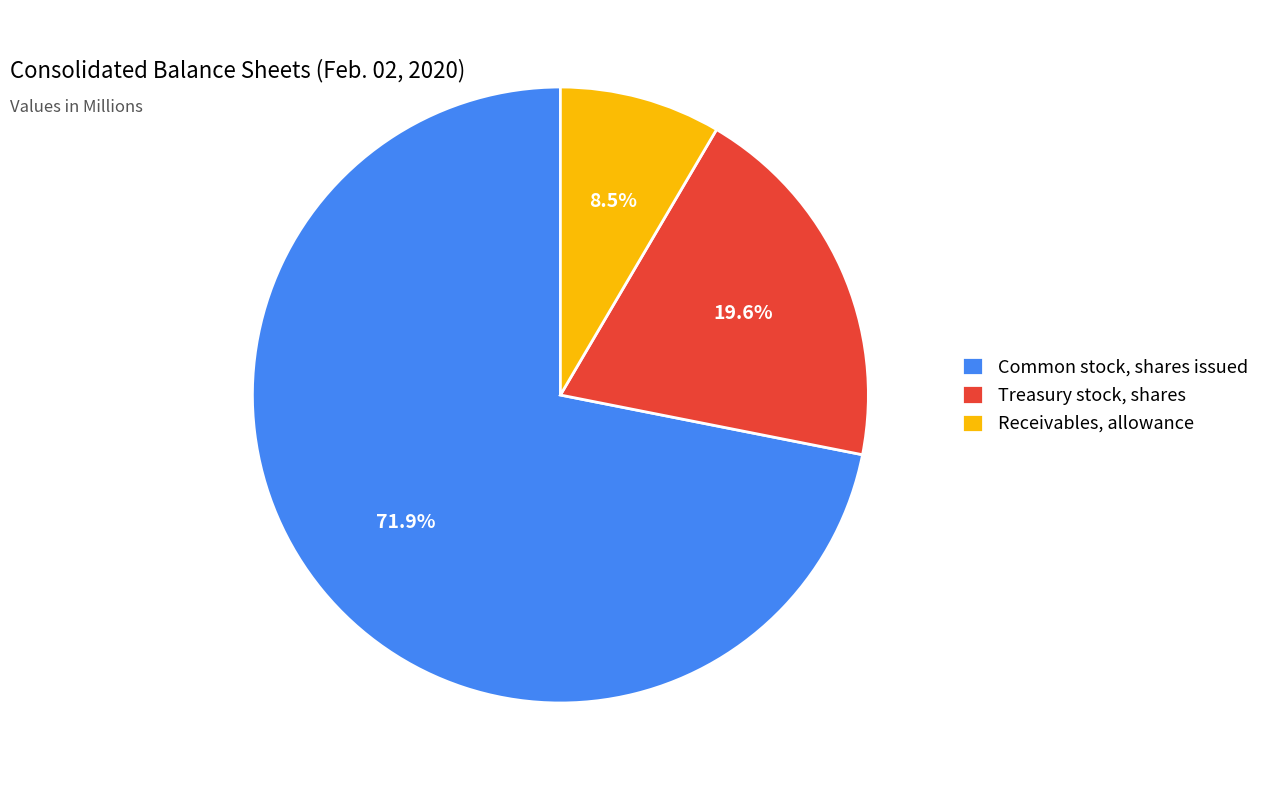

What percentage do Receivables, allowance and Treasury stock, shares together represent?

28.1%